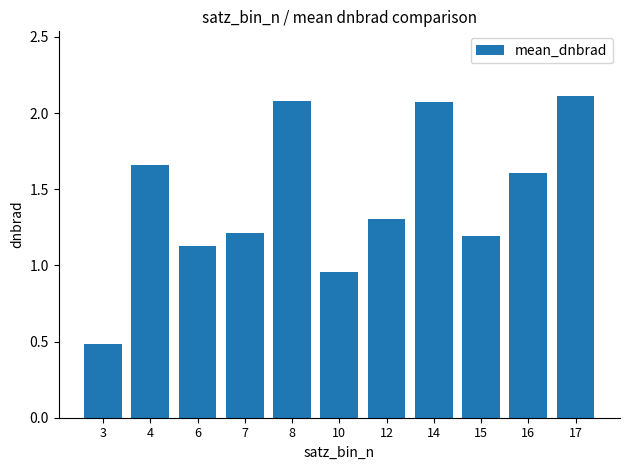

What is the value of the 3rd bar from the left?

1.1